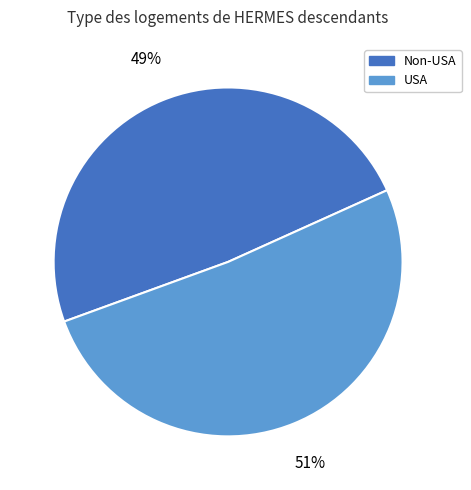

Rank the categories by value from lowest to highest.

Non-USA, USA